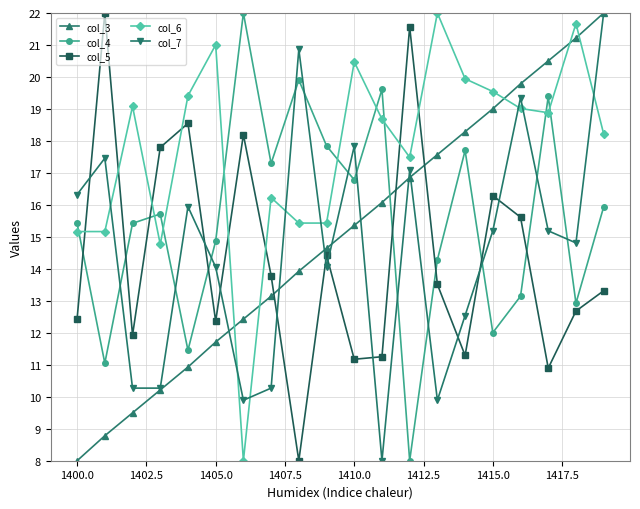

How many interior local peaks does the col_6 series have?

6